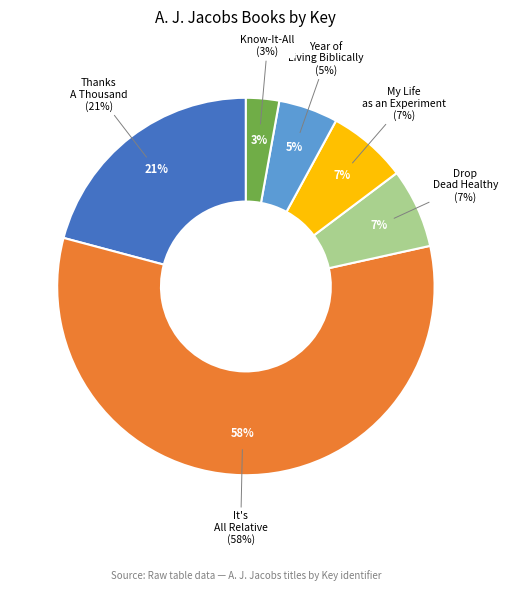

Does Drop Dead Healthy account for over 50% of the chart?

No